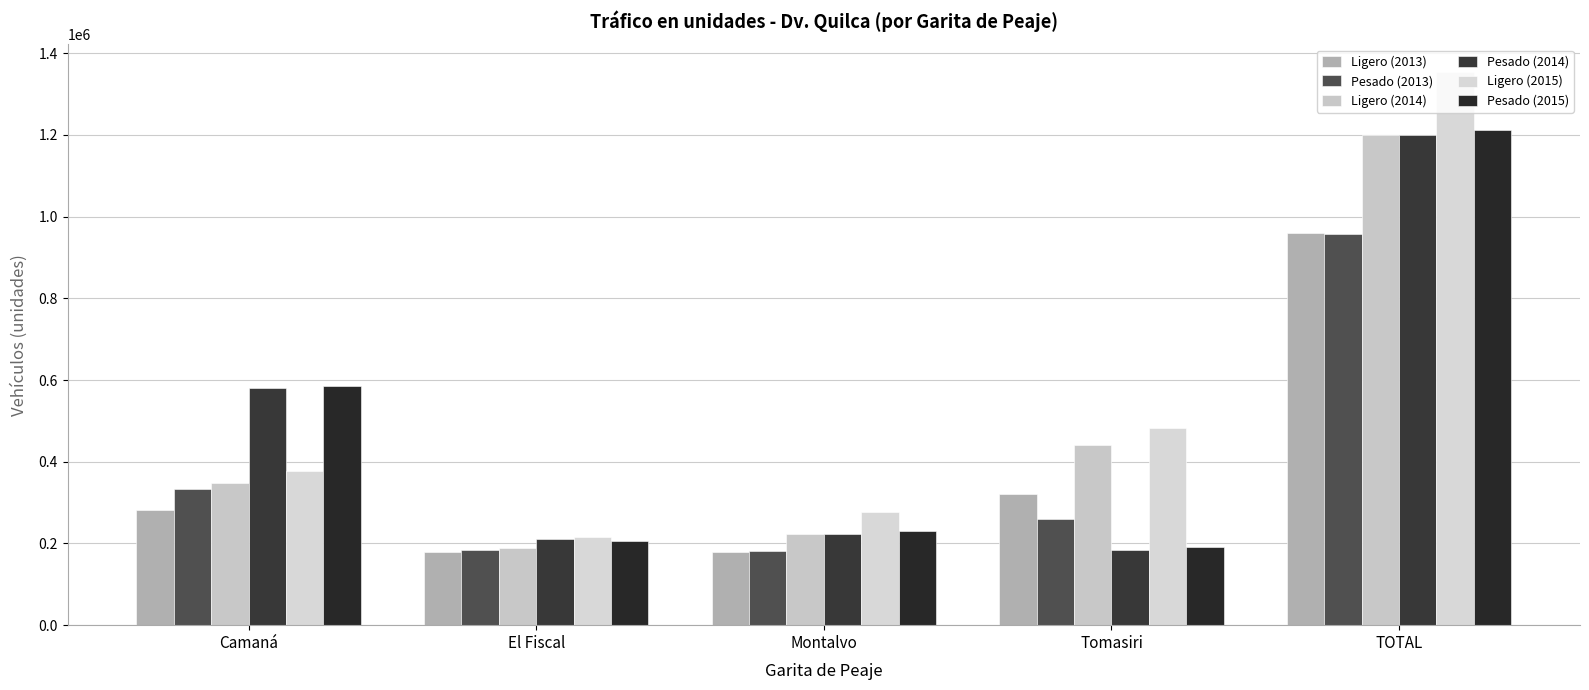

What is the minimum value for Ligero (2014)?

187940